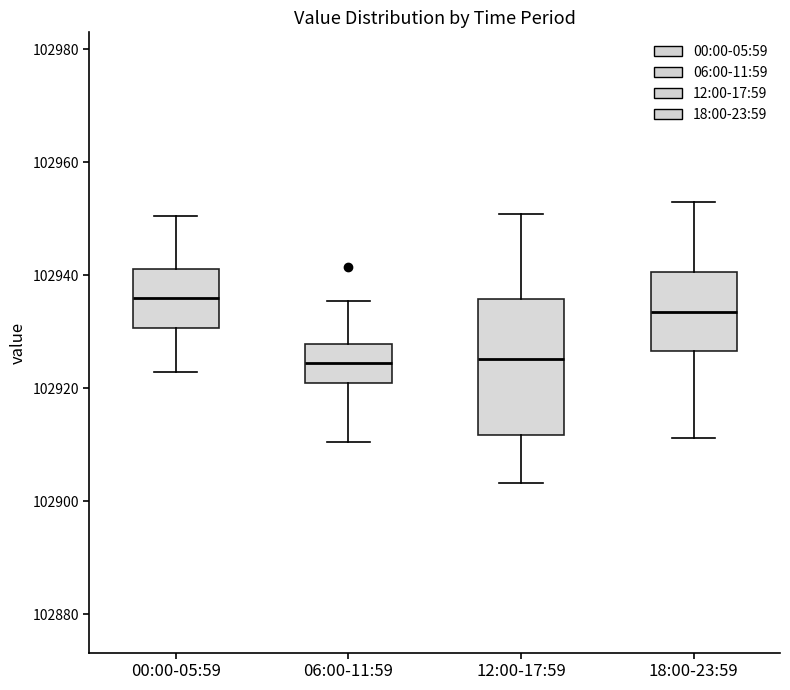

Where does the upper whisker of the box for 18:00-23:59 end on the y-axis? The values are not printed on the chart, so give them approximately, as read against the axis.

102954